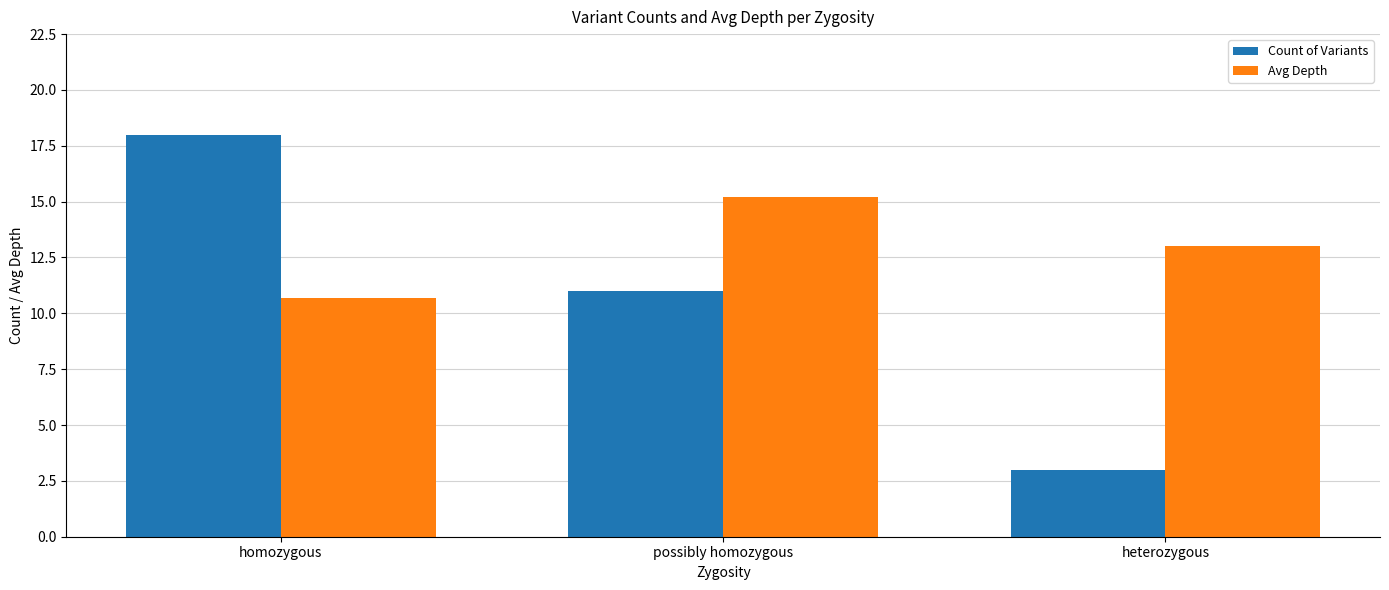

Rank the series by their maximum value, from highest to lowest.

Count of Variants, Avg Depth